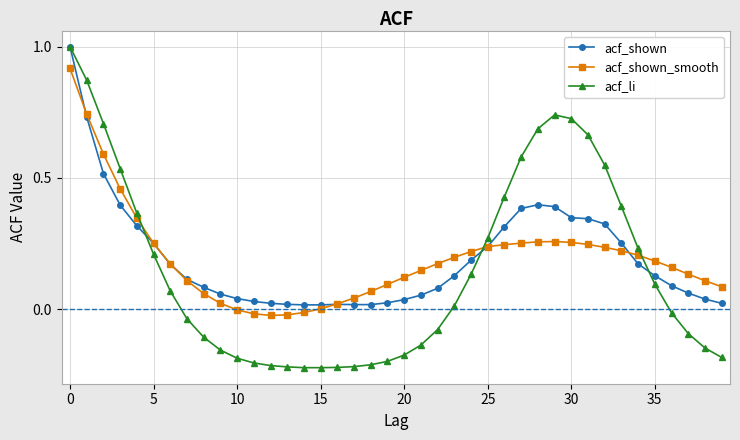

How many intersections are there between acf_li and acf_shown_smooth?

3